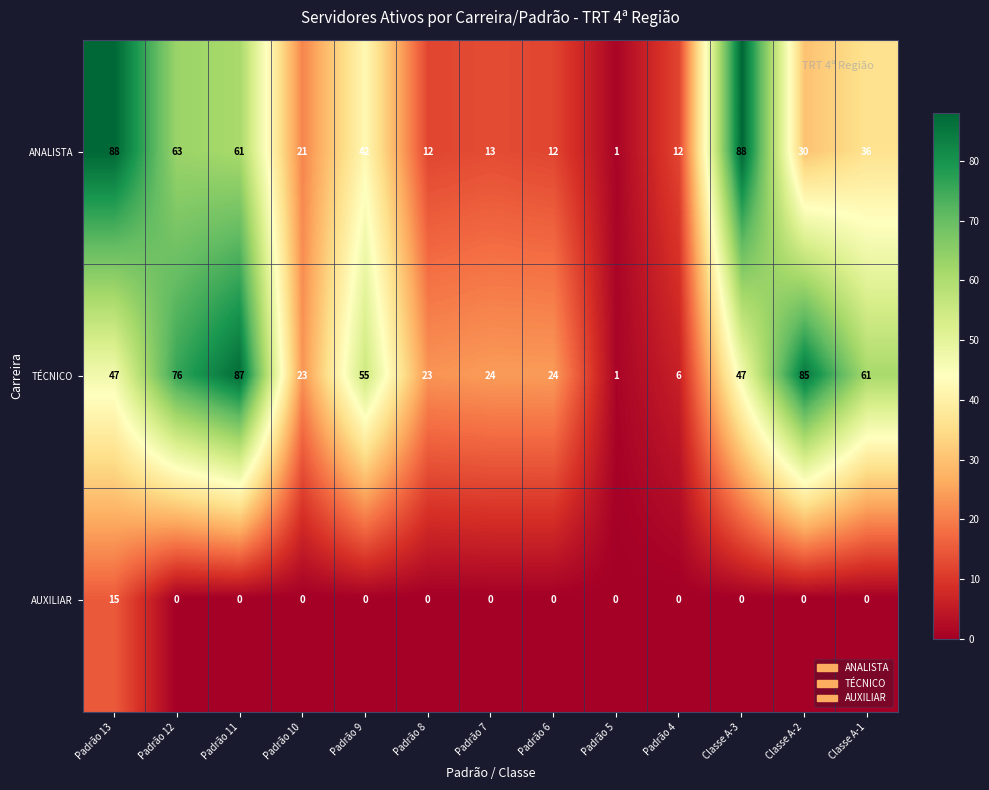

What is the sum of the ANALISTA values at Padrão 5 and Padrão 10?

22